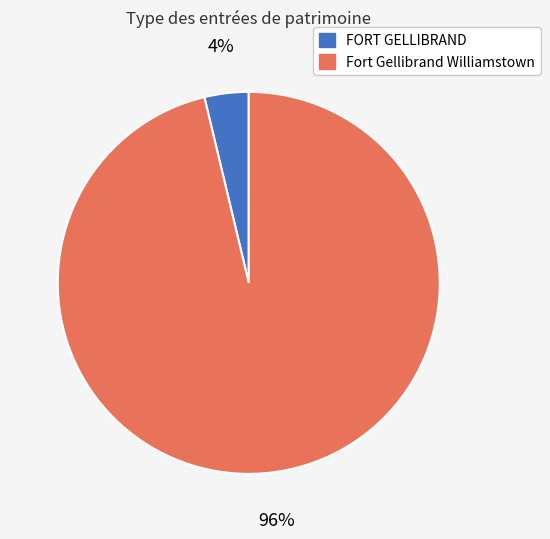

To the nearest percent, what portion does FORT GELLIBRAND represent?

4%